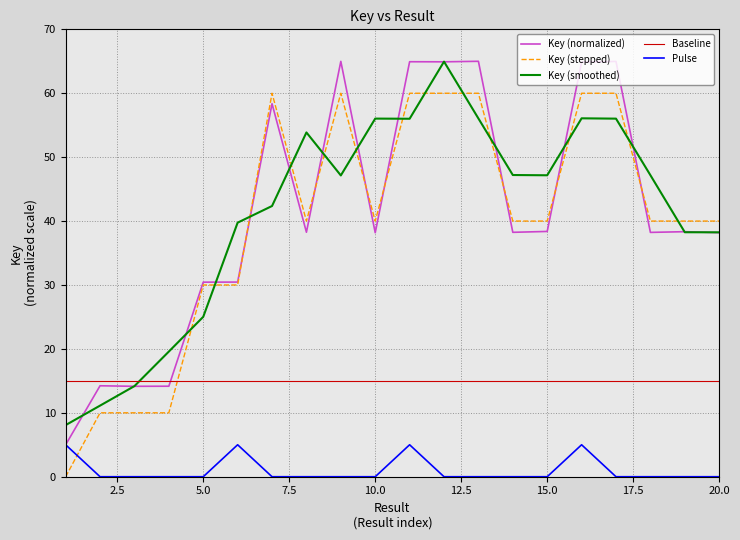

What is the maximum value for Key (normalized)?

65.0